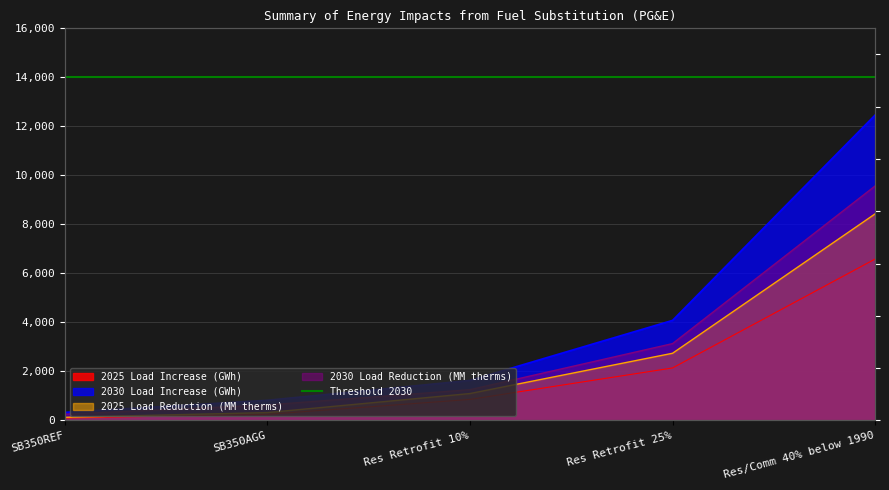

Between SB350REF and Res Retrofit 25%, which series saw the biggest shift?

2030 Load Increase (GWh)